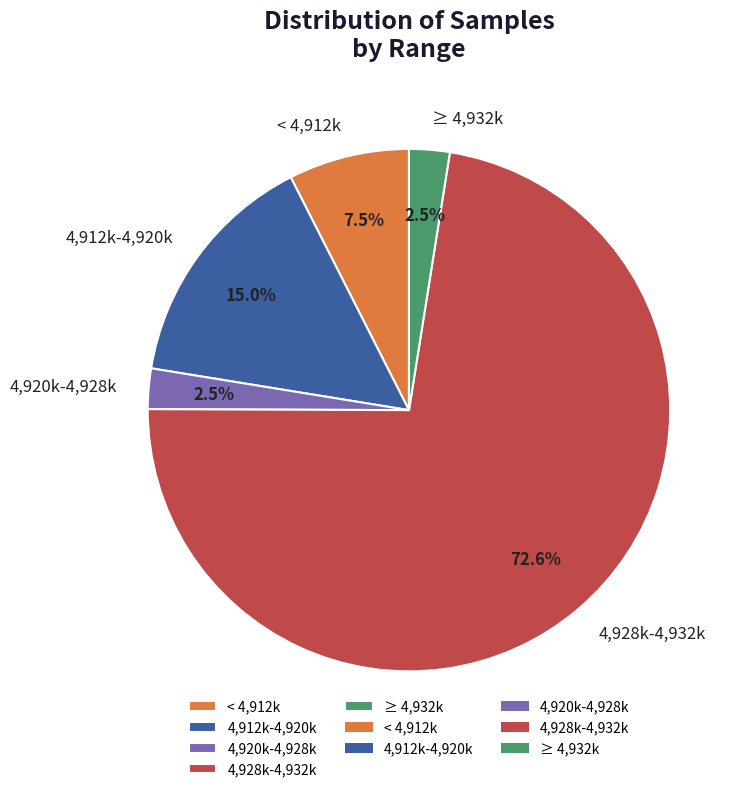

What is the ratio of the value at 4,928k-4,932k to the value at 4,920k-4,928k?

29.0